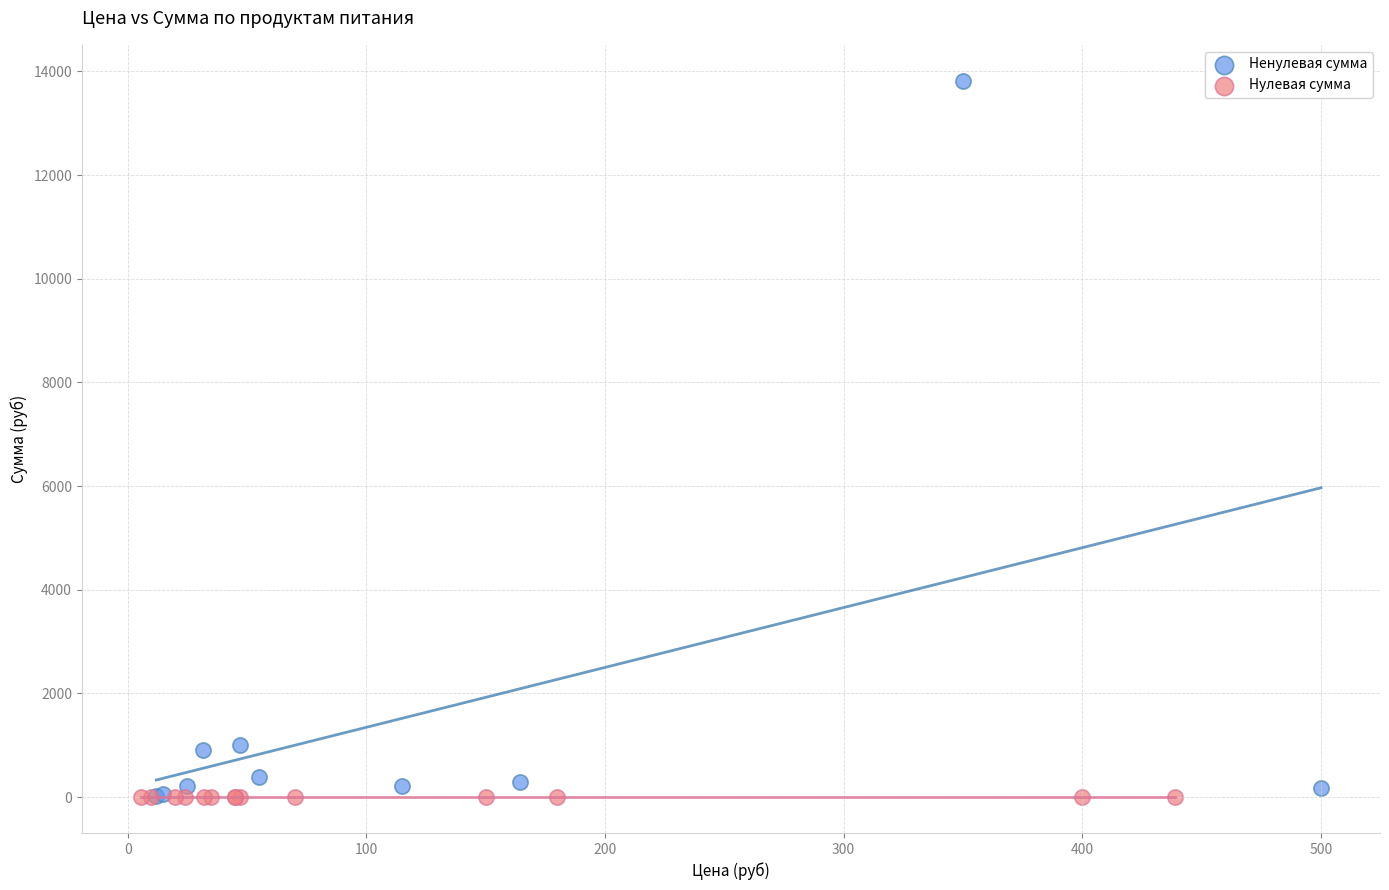

Which series contains the highest Y value?

Ненулевая сумма